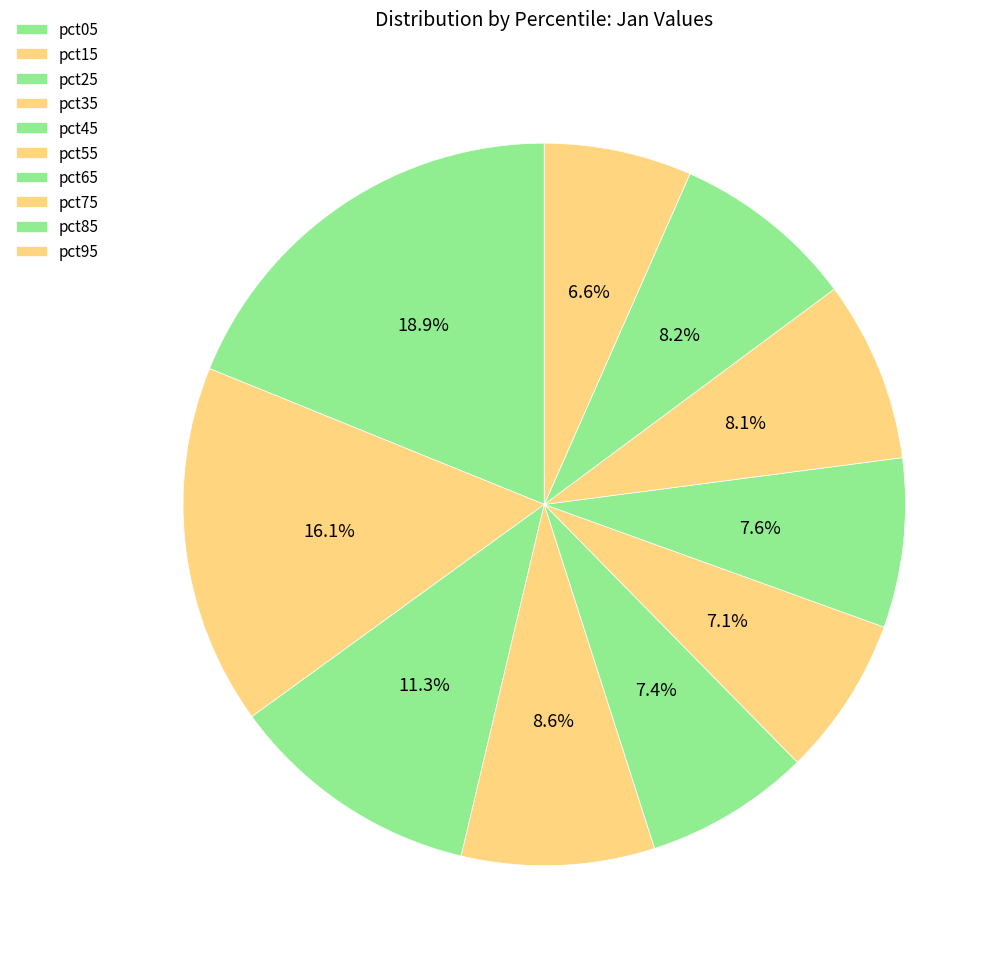

True or false: pct25 accounts for 1% of the total.

False